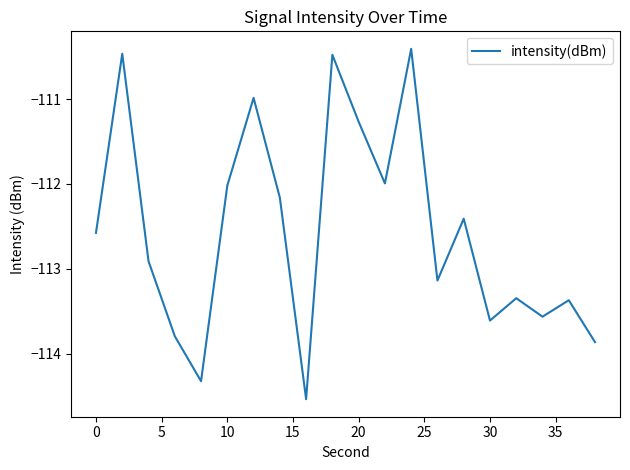

What is the difference between the maximum and minimum values?

4.1